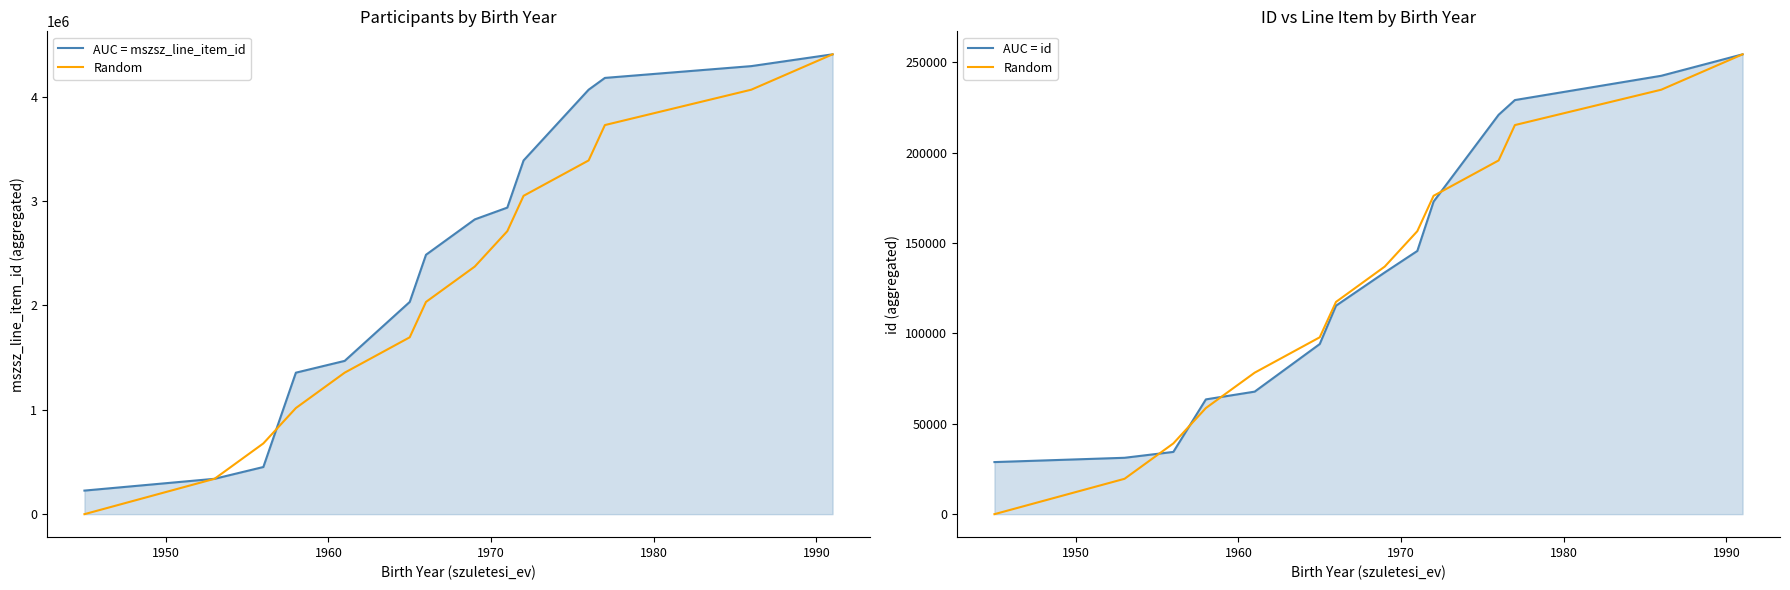

List the series in order of their peak value, highest first.

AUC = mszsz_line_item_id, Random, AUC = id